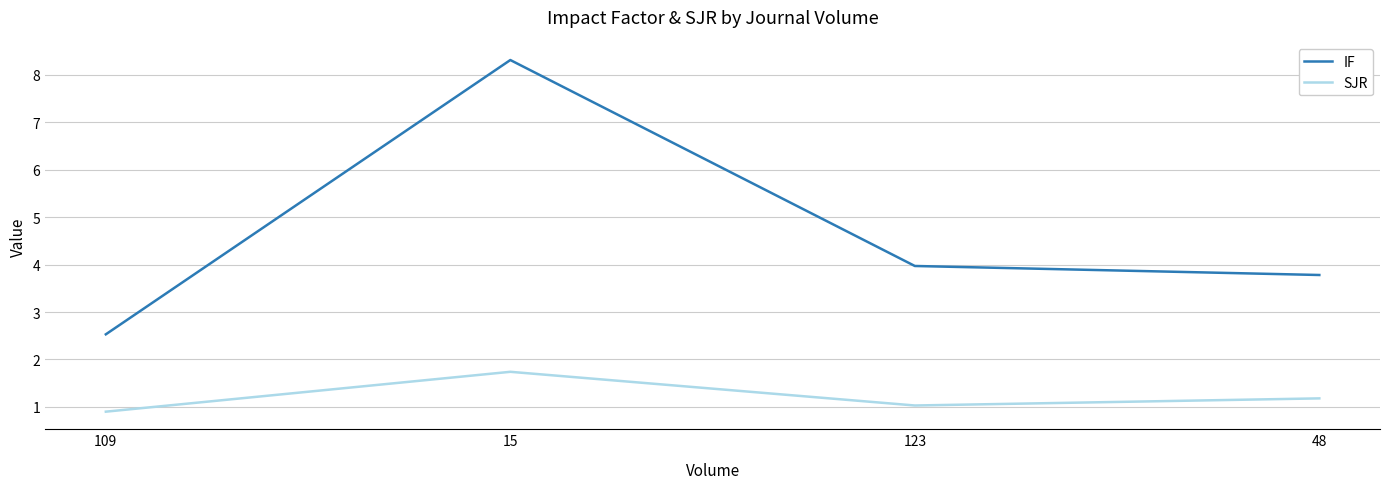

At how many categories does at least one series exceed 7?

1